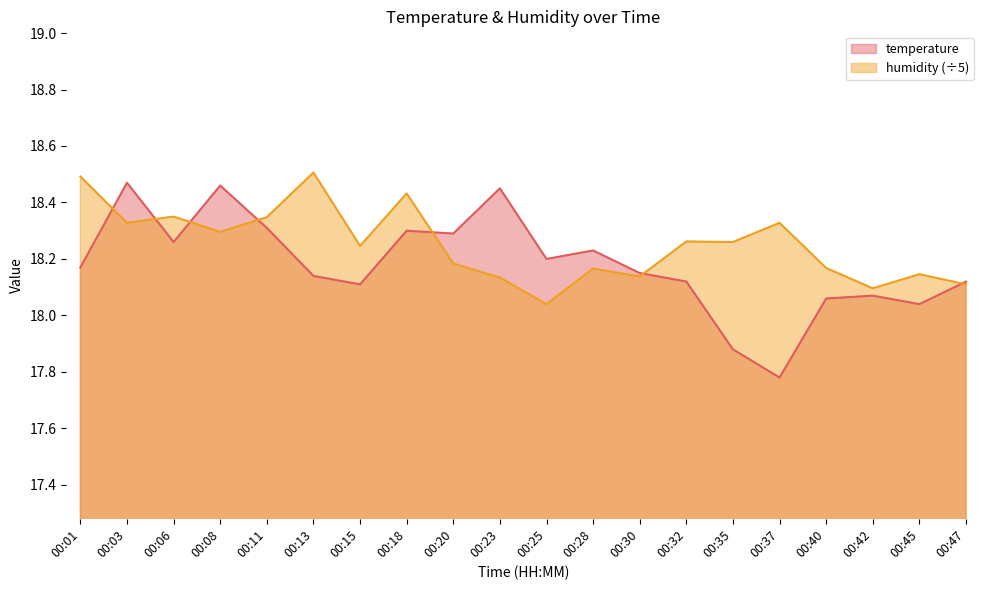

Between 00:28 and 00:20, which is larger?

00:20